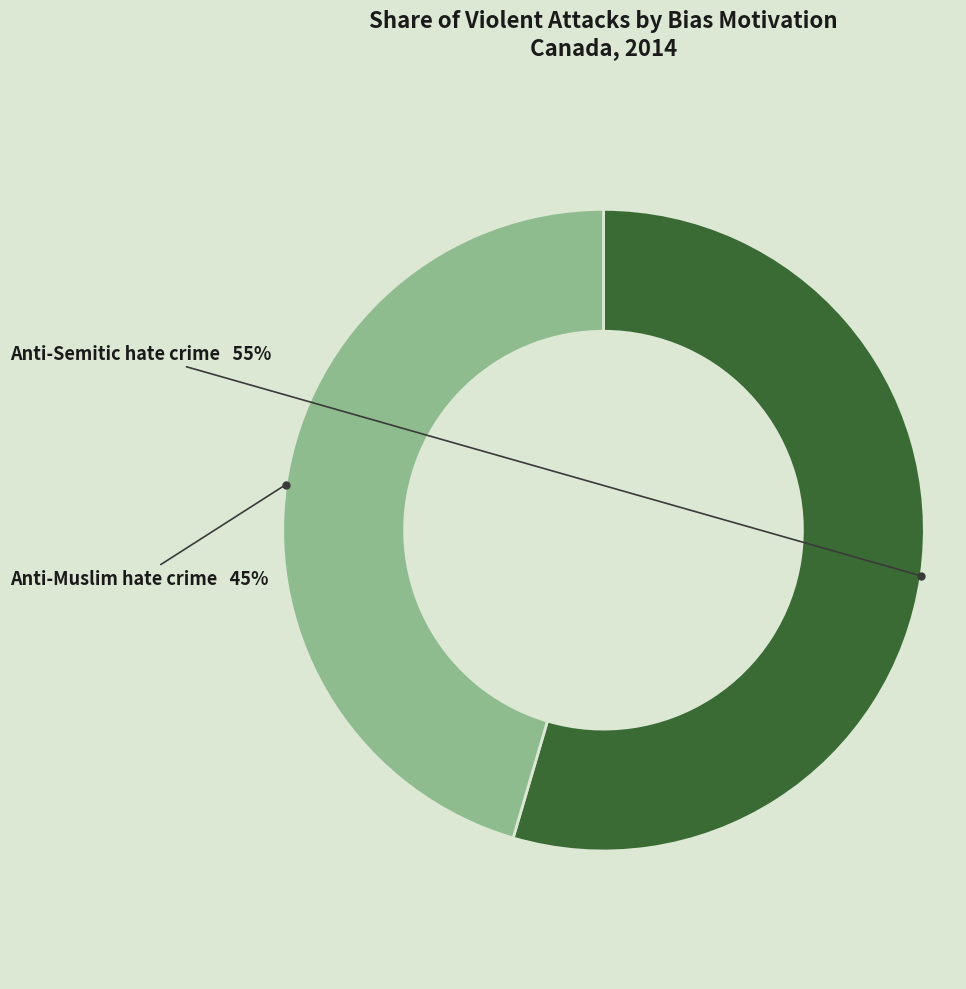

Which category has the biggest portion of the pie?

Anti-Semitic hate crime